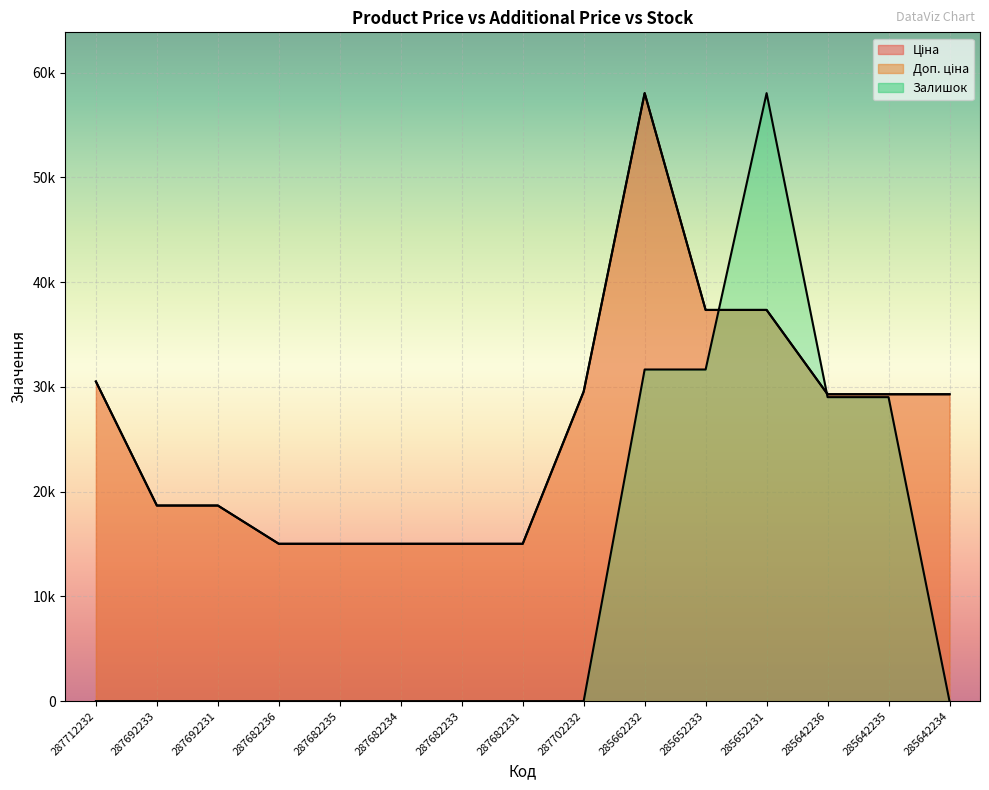

What is the average value of the Доп. ціна series?

26207.2